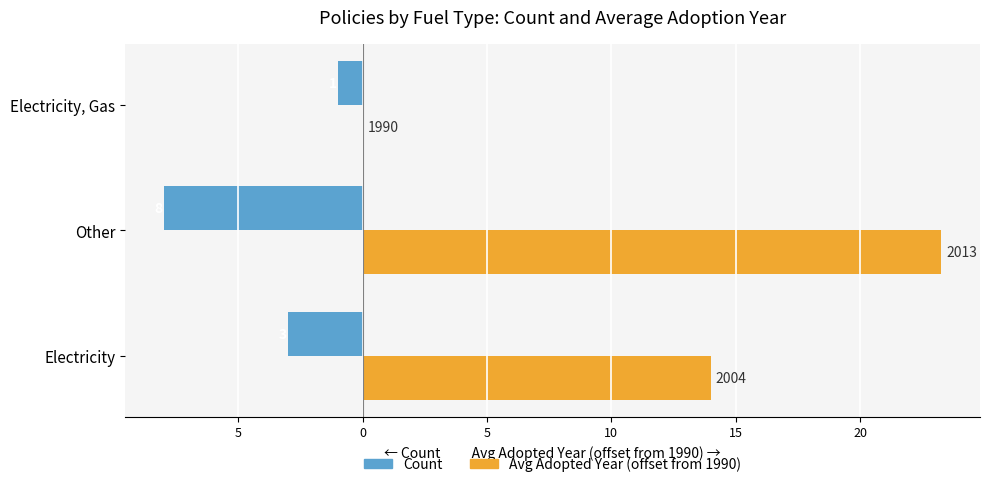

How many bars are there in total?

6